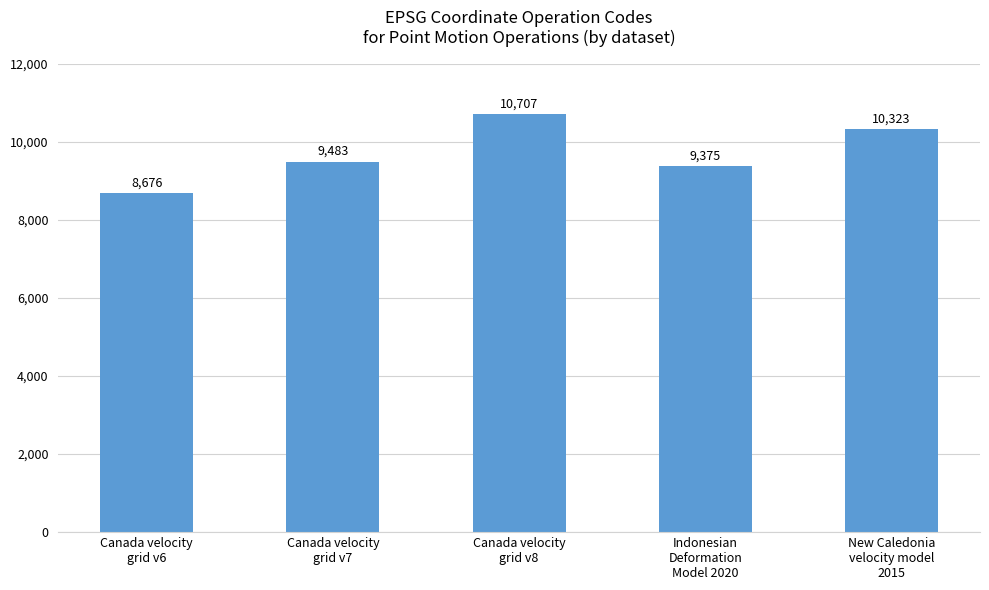

Rank the categories by value from lowest to highest.

Canada velocity
grid v6, Indonesian
Deformation
Model 2020, Canada velocity
grid v7, New Caledonia
velocity model
2015, Canada velocity
grid v8